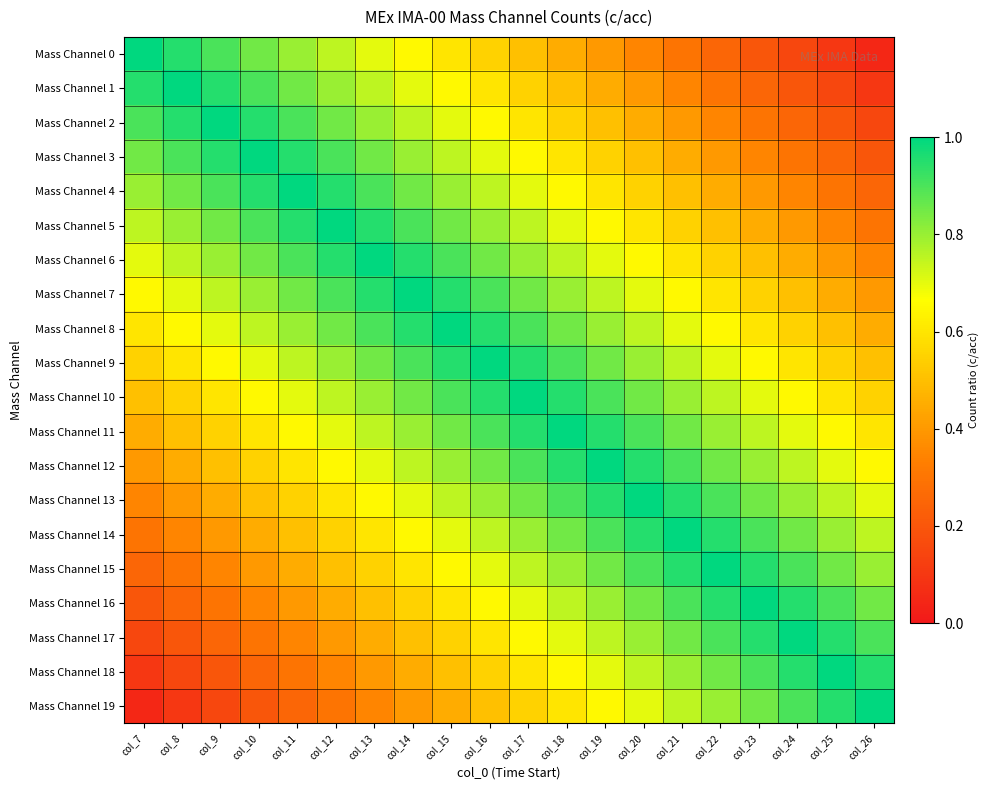

What is the total value across all series at col_21?

14.0